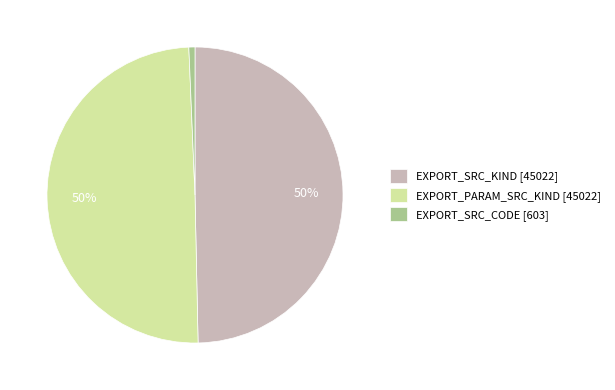

Count the number of slices in the pie.

3